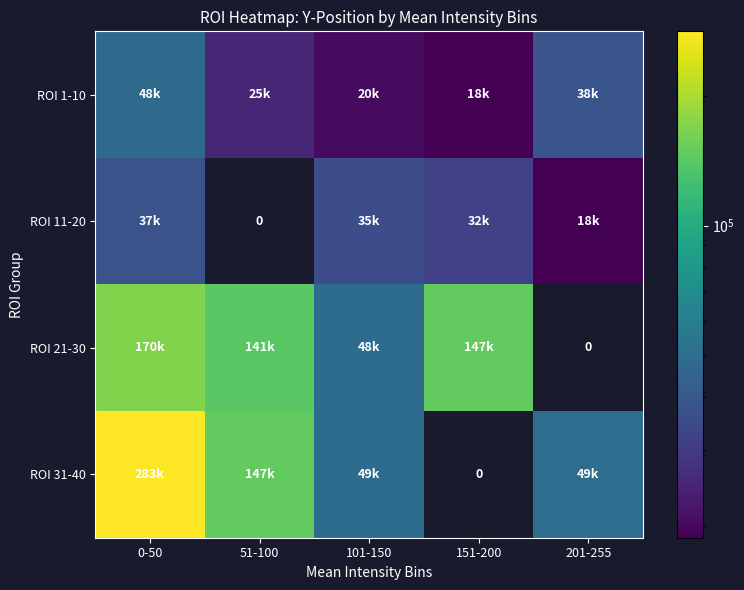

At how many categories does at least one series exceed 77746?

3